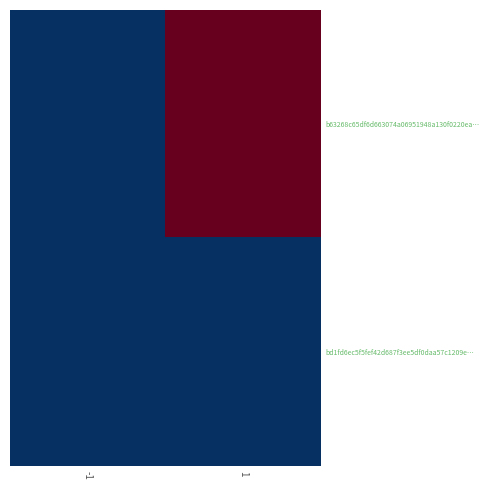

How many data points does each series have?

2